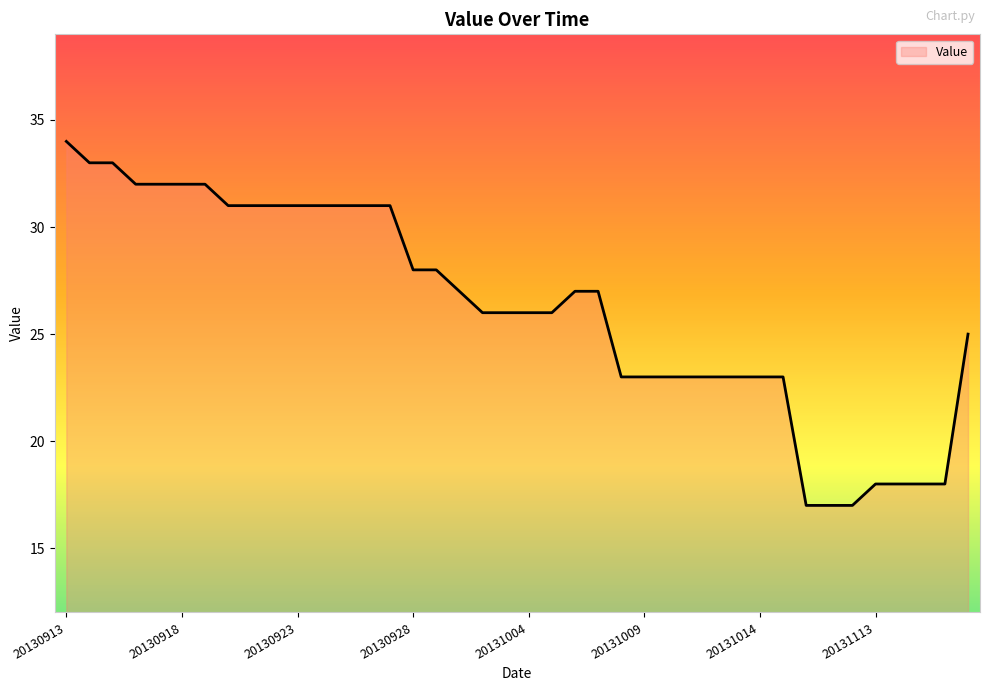

Is this an area chart (filled region under the line)?

No